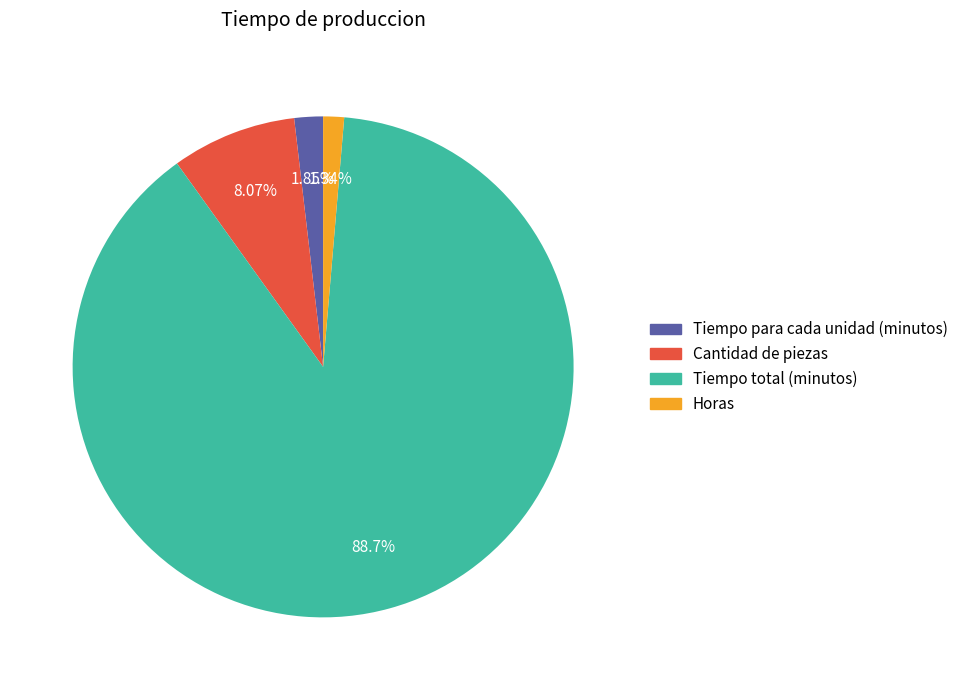

Is it true that Horas is 8% of the pie?

False